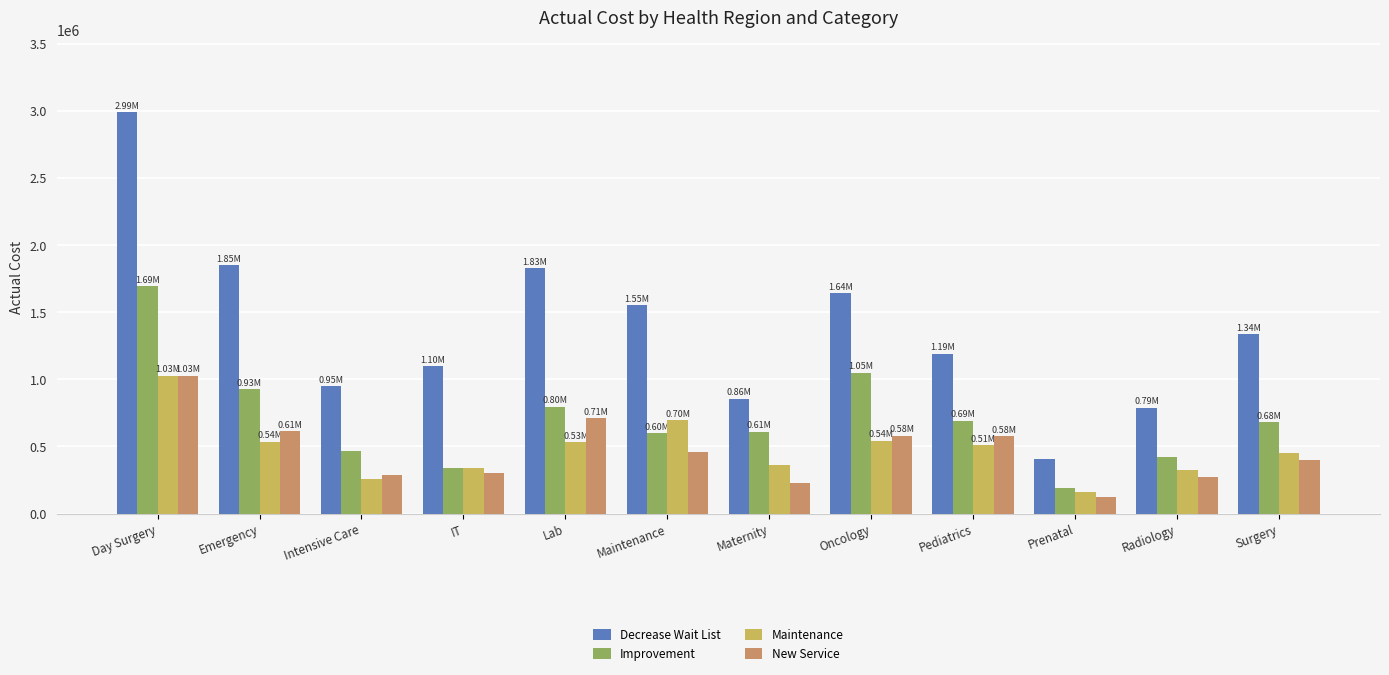

Between Intensive Care and Oncology, which series saw the biggest shift?

Decrease Wait List